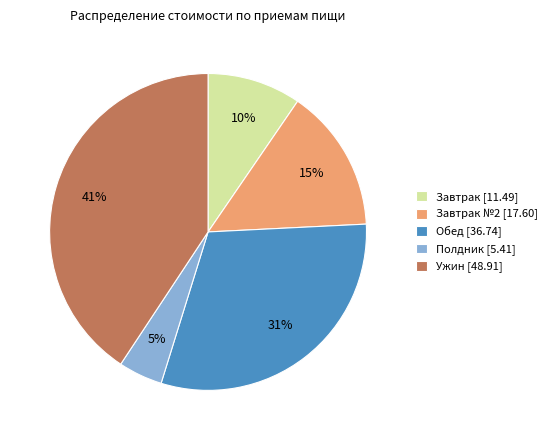

What percentage is the Завтрак [11.49] slice, to the nearest percent?

10%